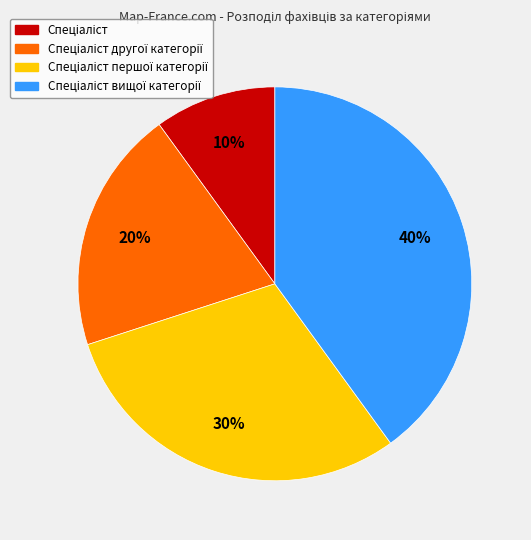

Does any single category account for the majority?

No